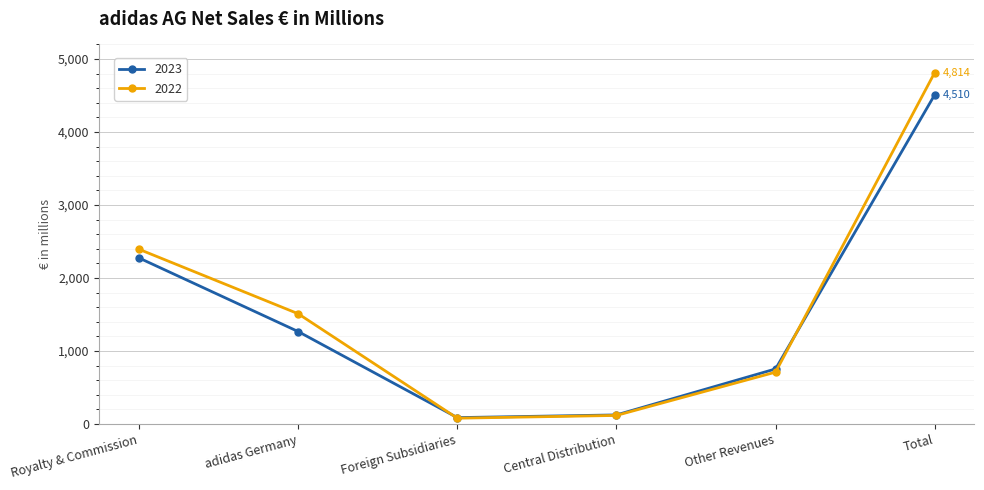

How many interior local valleys does the 2022 series have?

1